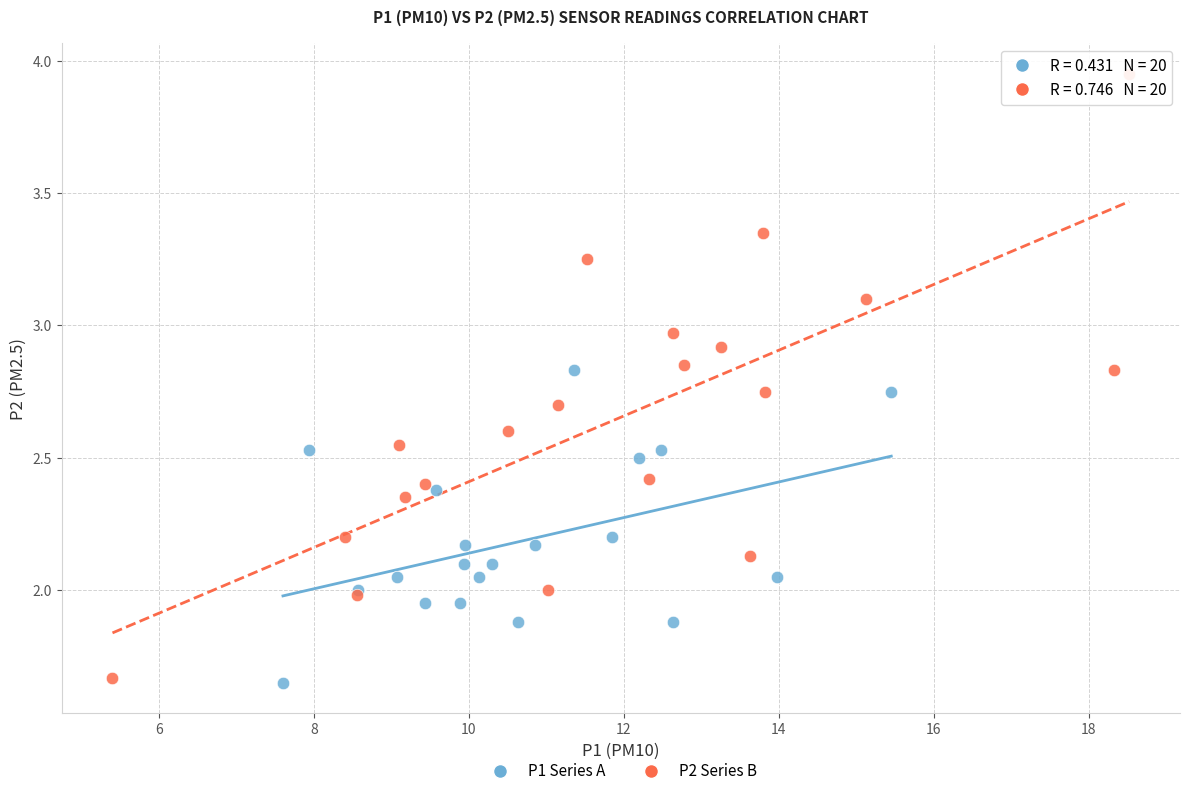

What are all the series names shown in the legend?

P1 Series A, P2 Series B